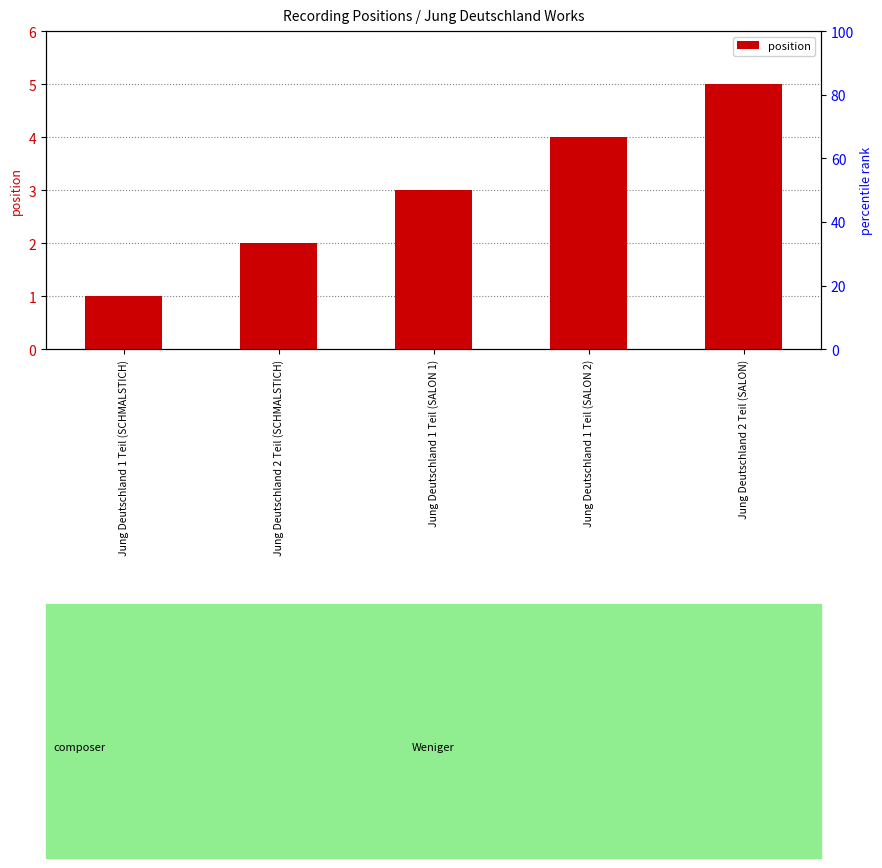

Reading left to right, what are all the values shown in this chart?

1	2	3	4	5